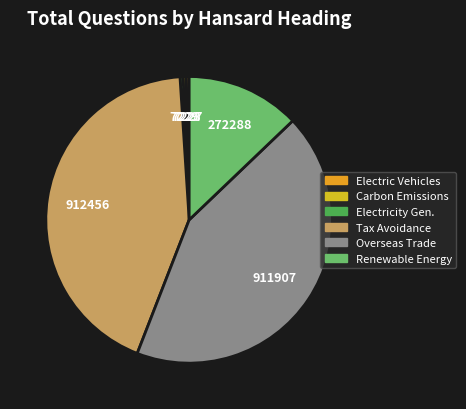

Is there a majority slice in this chart?

No